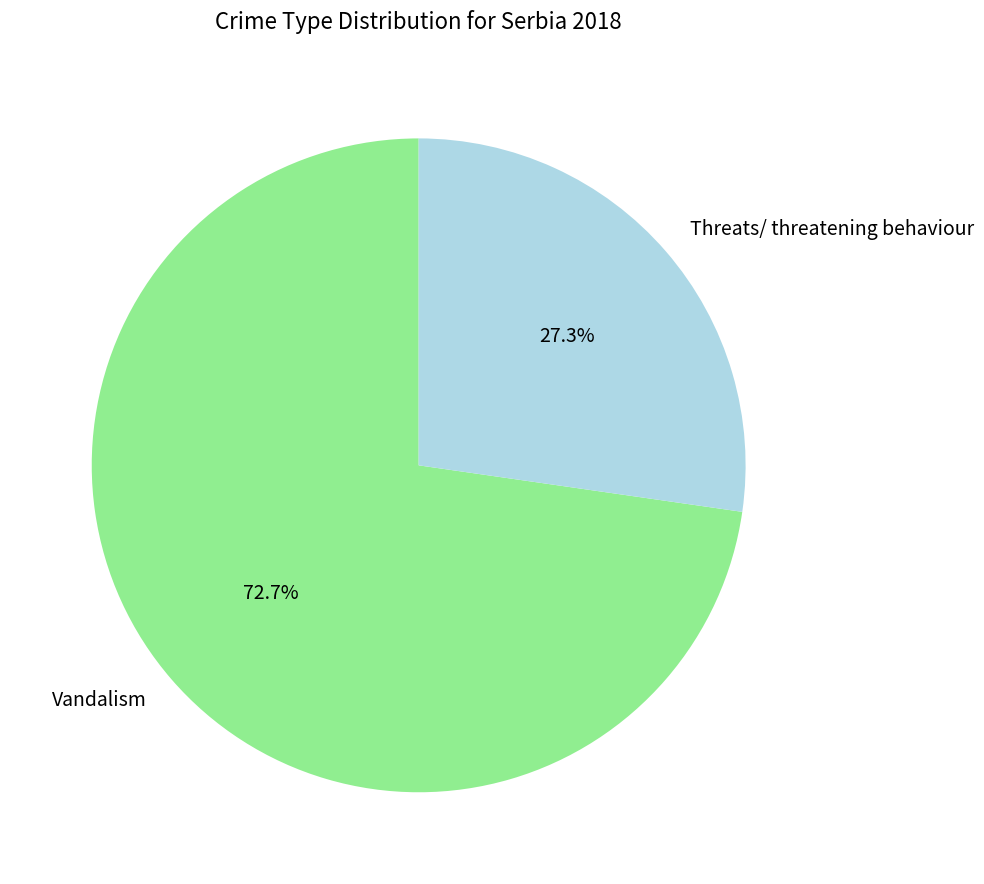

Which category has the biggest portion of the pie?

Vandalism